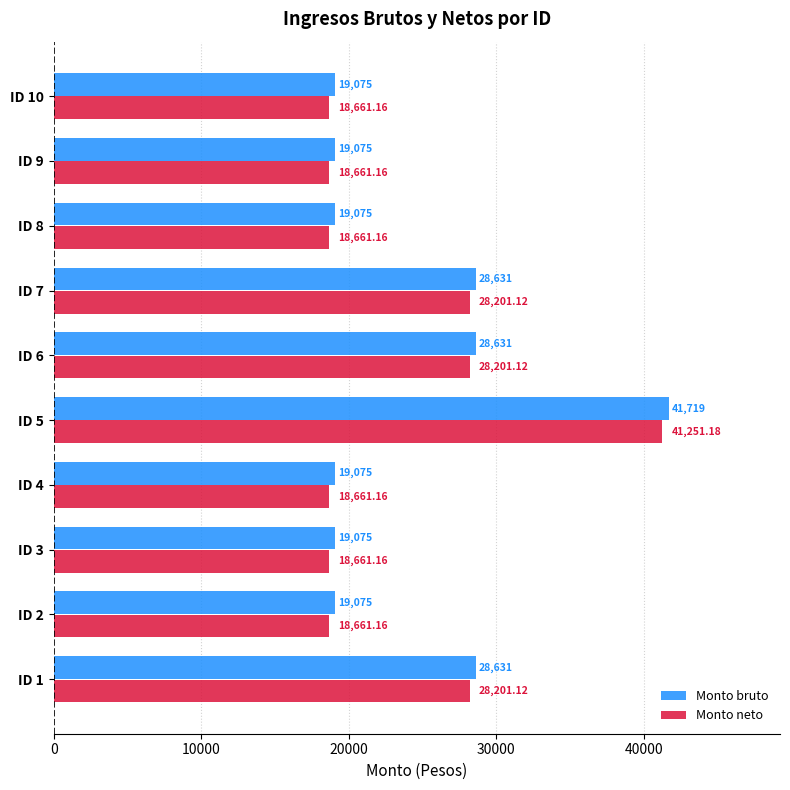

At which category does the chart reach its peak across all series?

ID 5